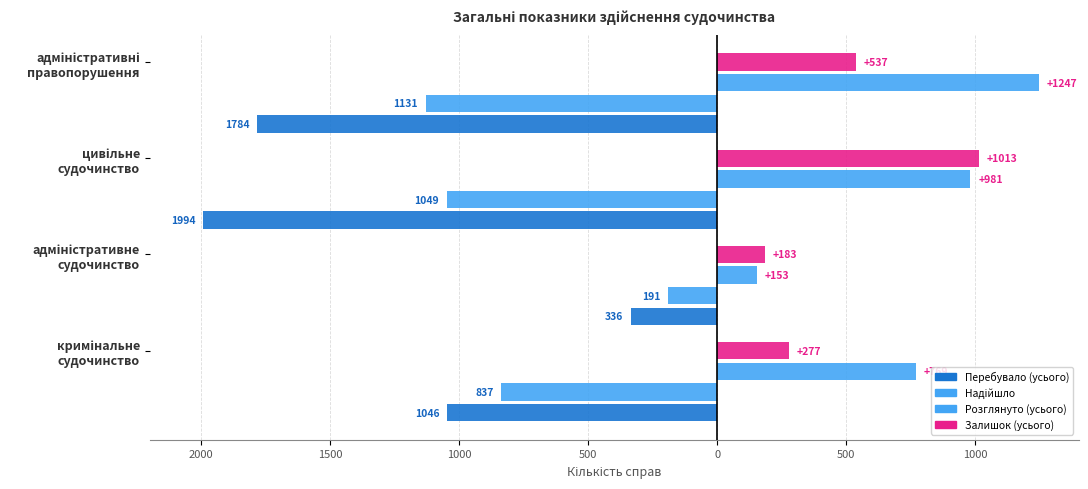

How many bars are there in total?

16